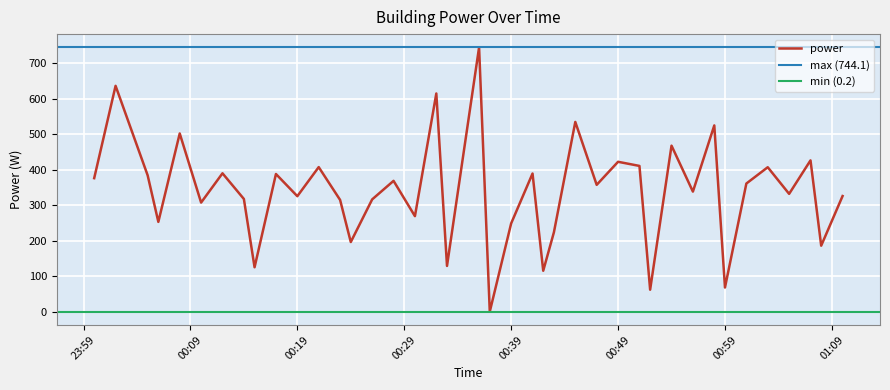

How many values are below 357?

20